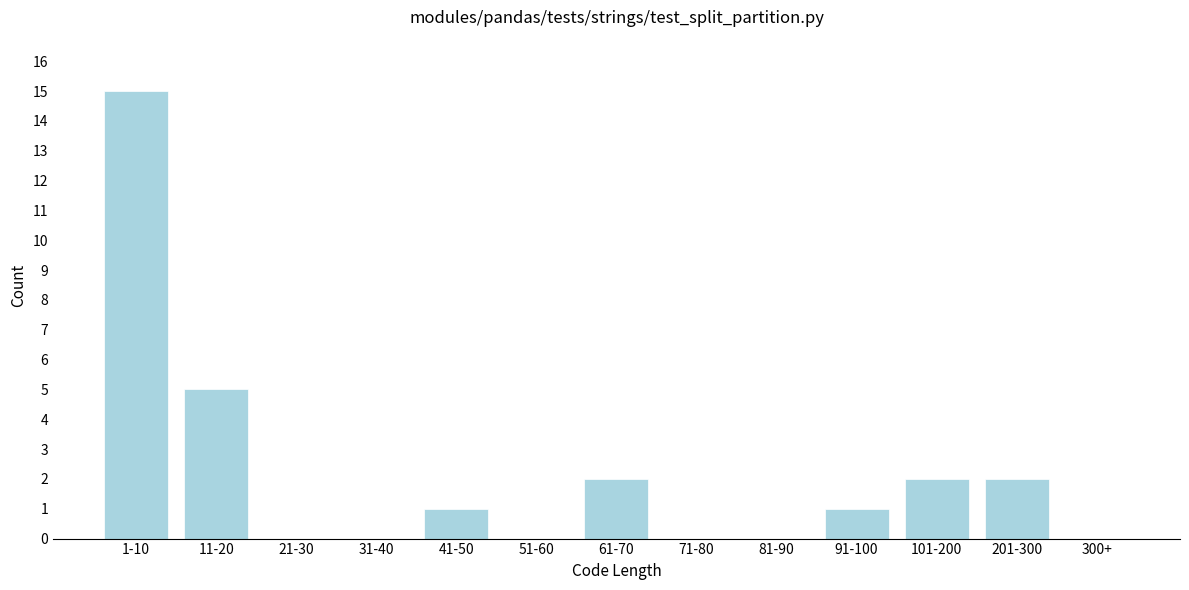

Reading left to right, extract all data points from this chart.

1-10=15	11-20=5	21-30=0	31-40=0	41-50=1	51-60=0	61-70=2	71-80=0	81-90=0	91-100=1	101-200=2	201-300=2	300+=0